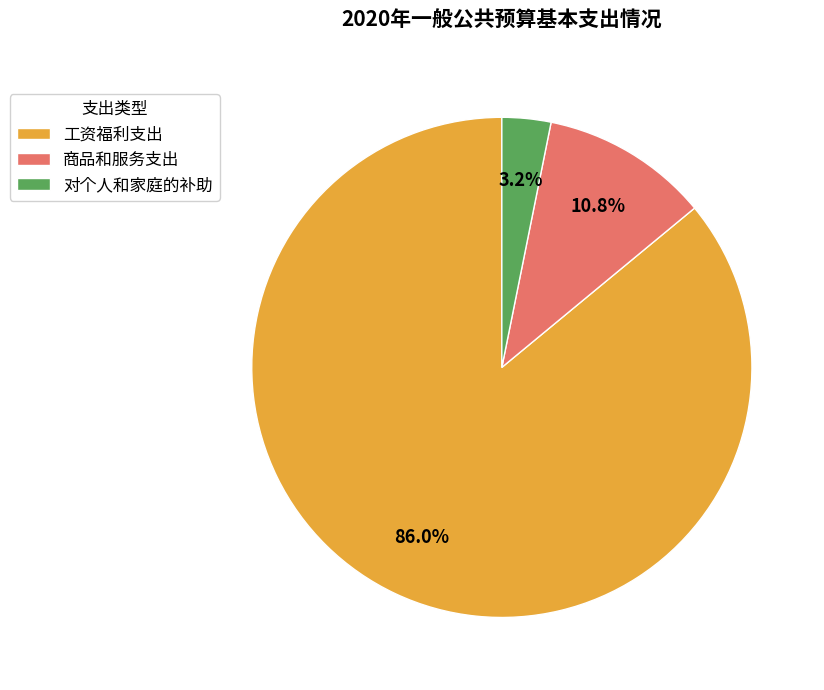

Does 工资福利支出 account for over 50% of the chart?

Yes